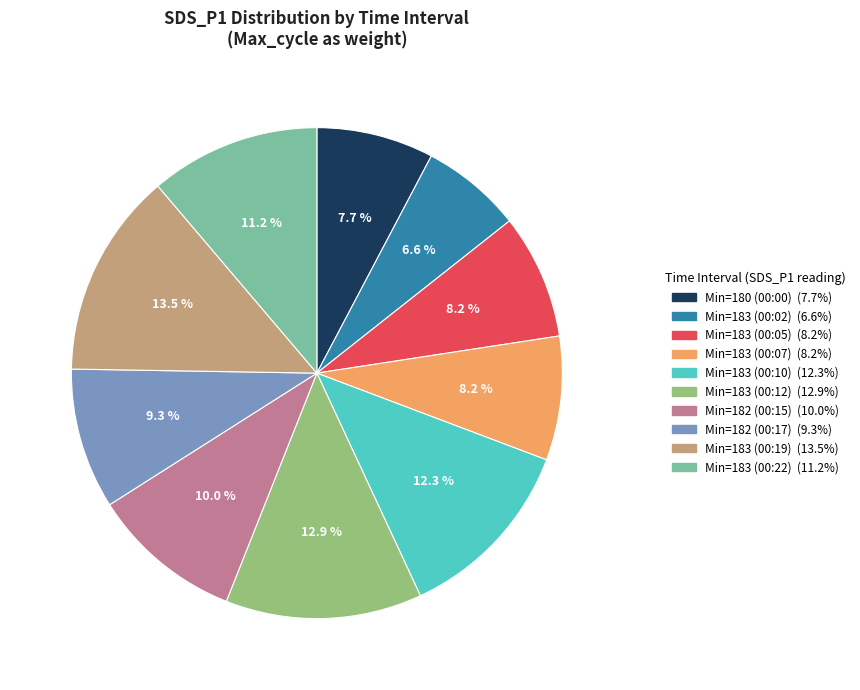

Is there a majority slice in this chart?

No